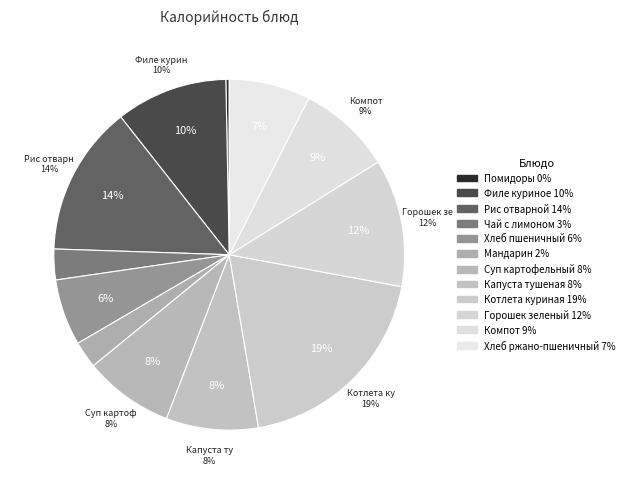

To the nearest percent, what percentage of the pie is Котлета куриная?

19%